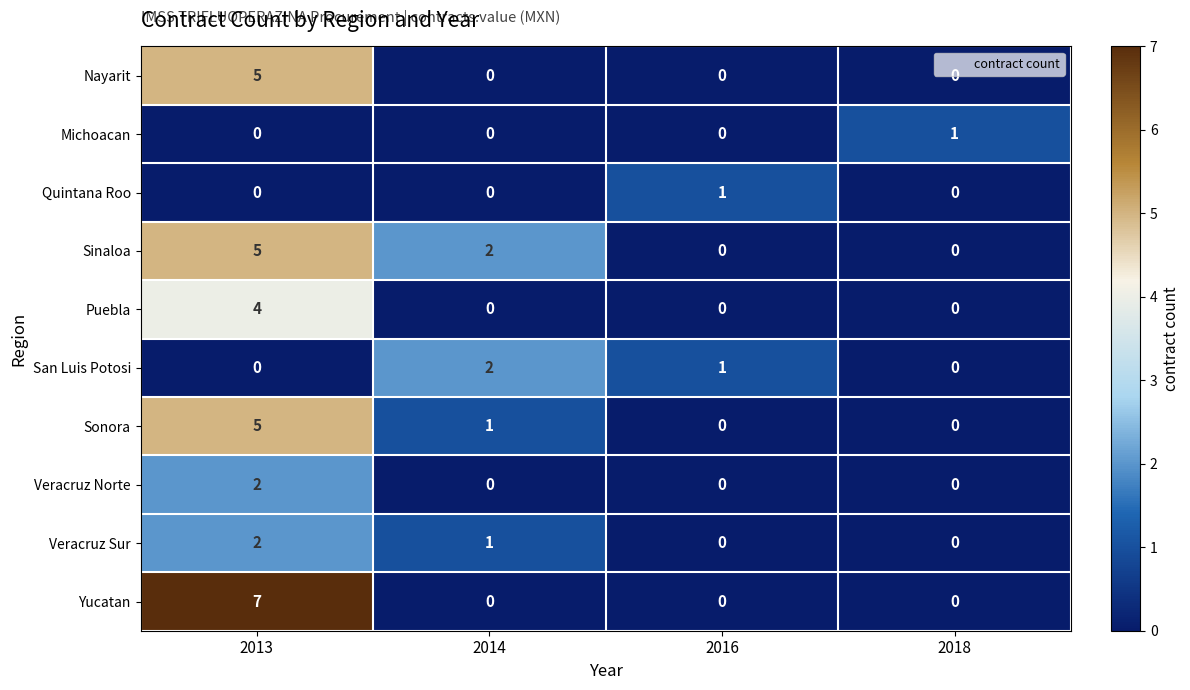

Which series has the largest range (max minus min)?

Yucatan